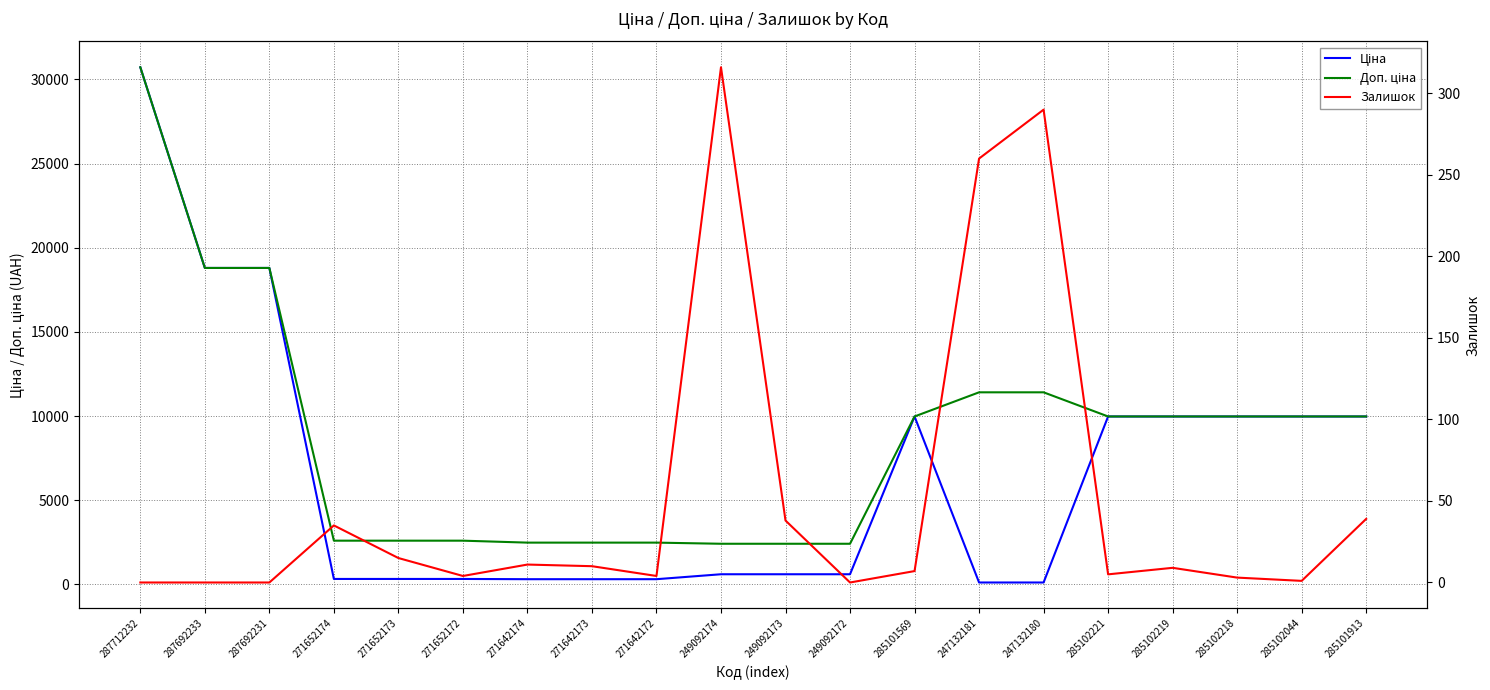

What is the average value of the Залишок series?

52.4